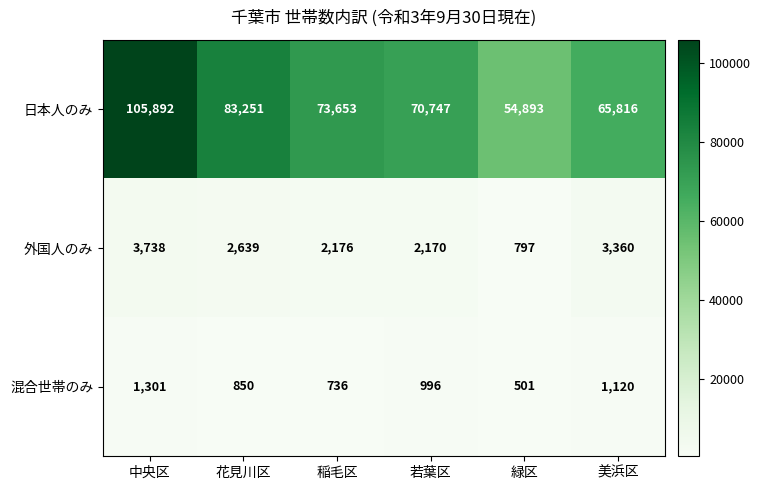

Reading left to right, transcribe all the data shown in this chart.

日本人のみ: 105892	83251	73653	70747	54893	65816
外国人のみ: 3738	2639	2176	2170	797	3360
混合世帯のみ: 1301	850	736	996	501	1120